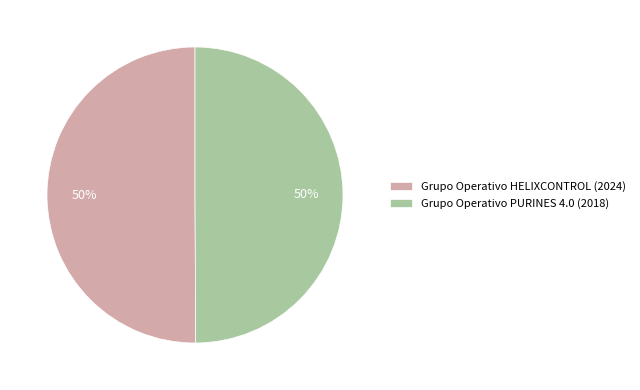

How many segments does this pie chart have?

2